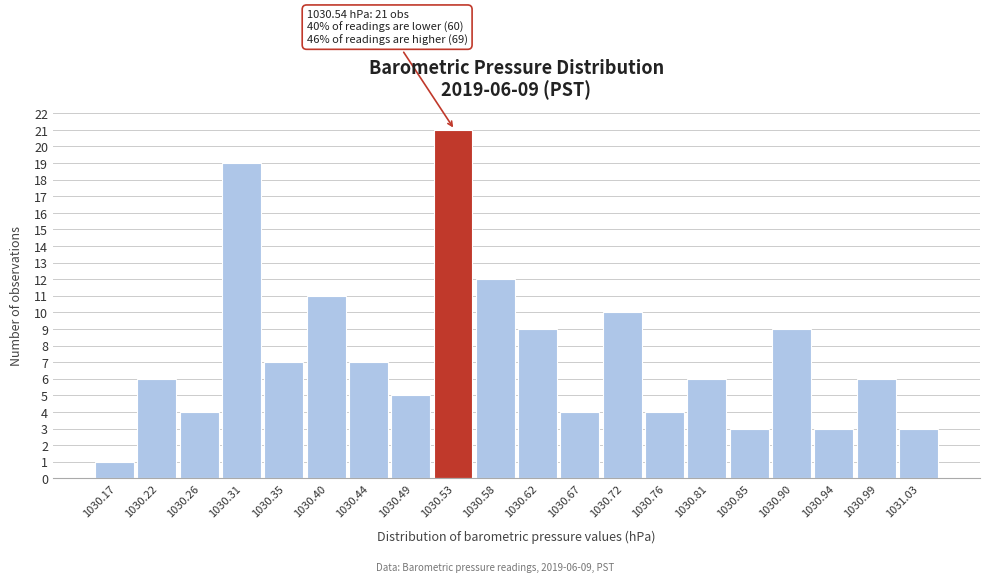

Reading left to right, what are all the values shown in this chart?

1030.17=1	1030.22=6	1030.26=4	1030.31=19	1030.35=7	1030.40=11	1030.44=7	1030.49=5	1030.53=21	1030.58=12	1030.62=9	1030.67=4	1030.72=10	1030.76=4	1030.81=6	1030.85=3	1030.90=9	1030.94=3	1030.99=6	1031.03=3